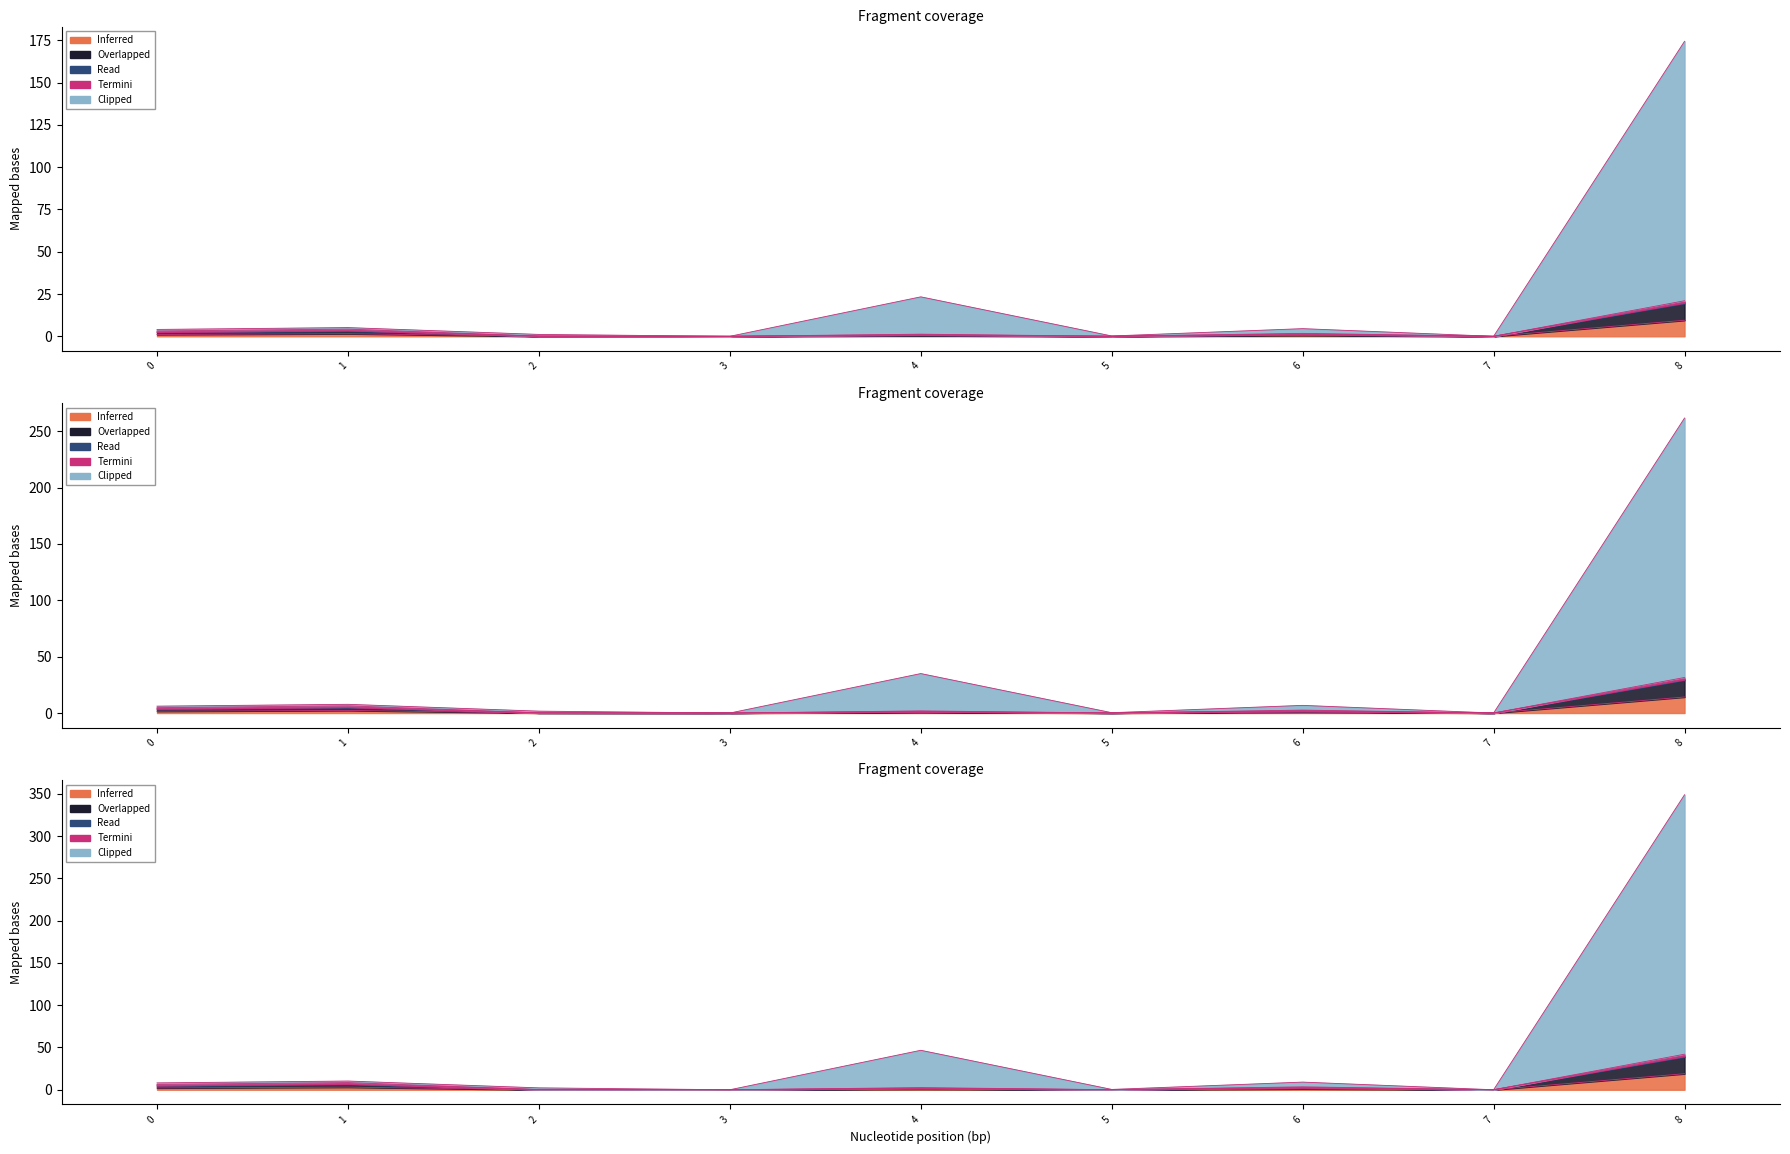

True or false: PAC (No Admin) and Wtd Avg Net Jul-Sep kW cross at least once.

False